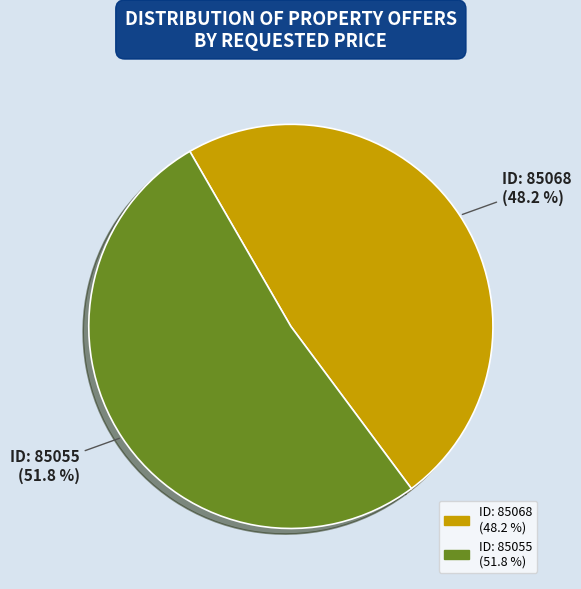

Rank the categories by value from lowest to highest.

ID: 85068 (48.2 %), ID: 85055 (51.8 %)